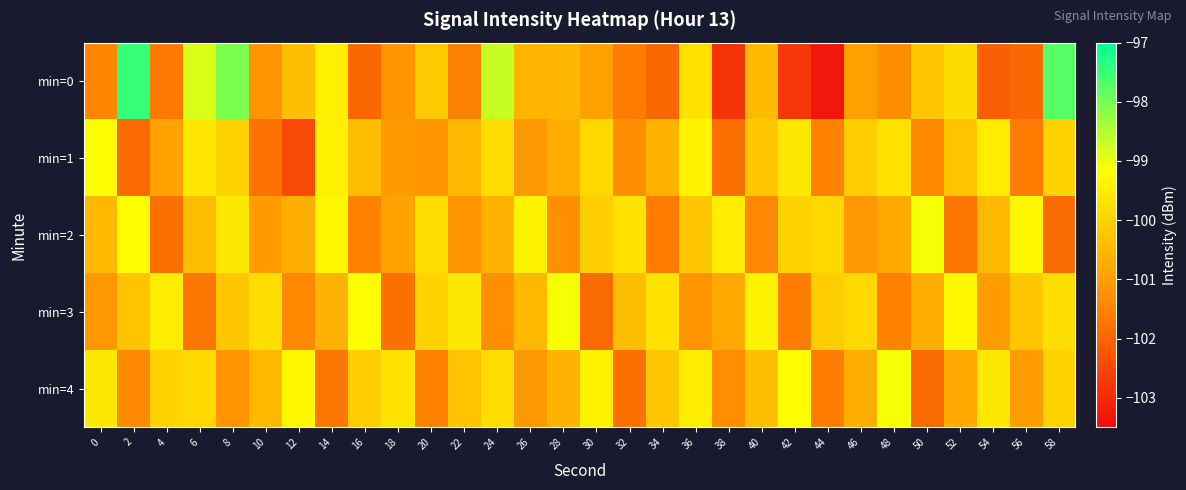

Which has a higher value, 10 or 54?

10